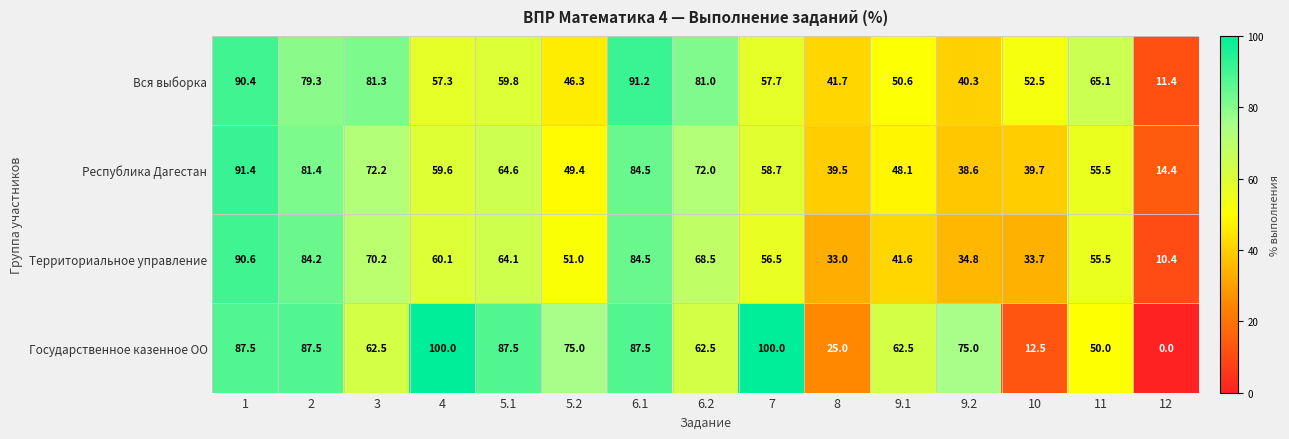

Is it true that Государственное казенное ОО equals -33.4 at 12?

False